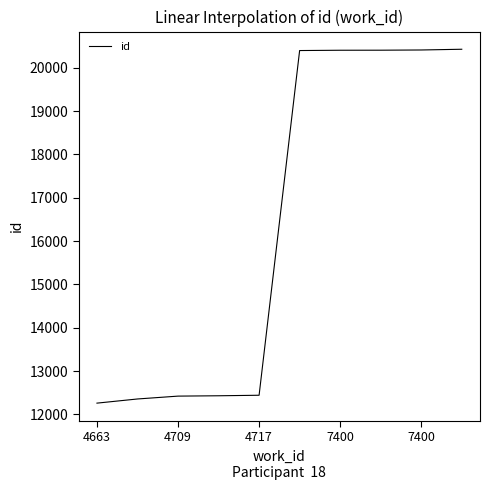

What is the greatest value displayed?

20429